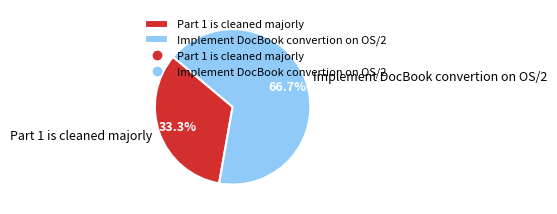

What percentage is the Implement DocBook convertion on OS/2 slice, to the nearest percent?

67%